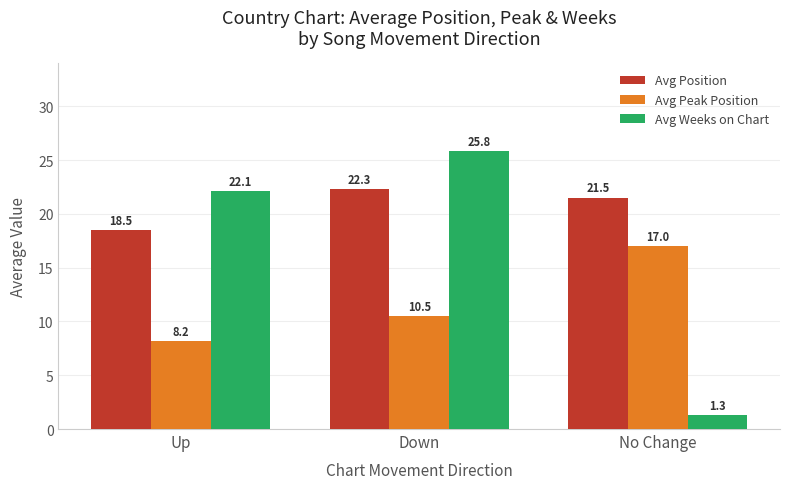

Which series has the largest range (max minus min)?

Avg Weeks on Chart